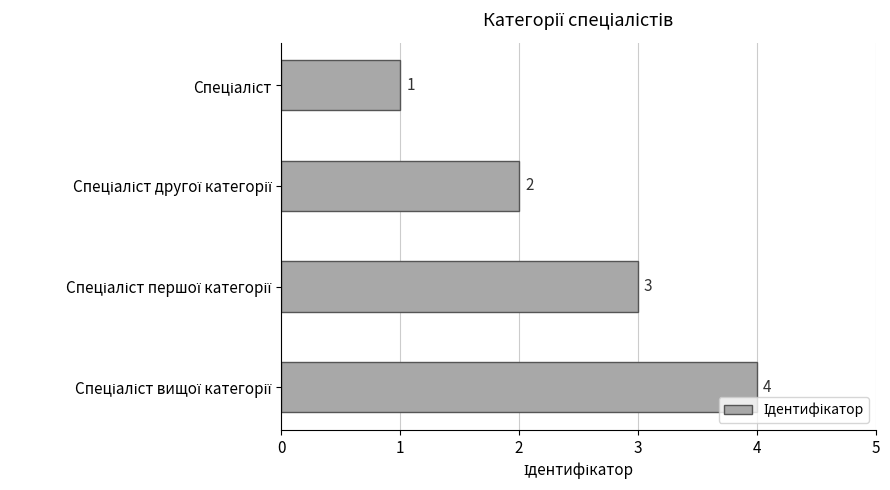

What is the maximum value shown in the chart?

4